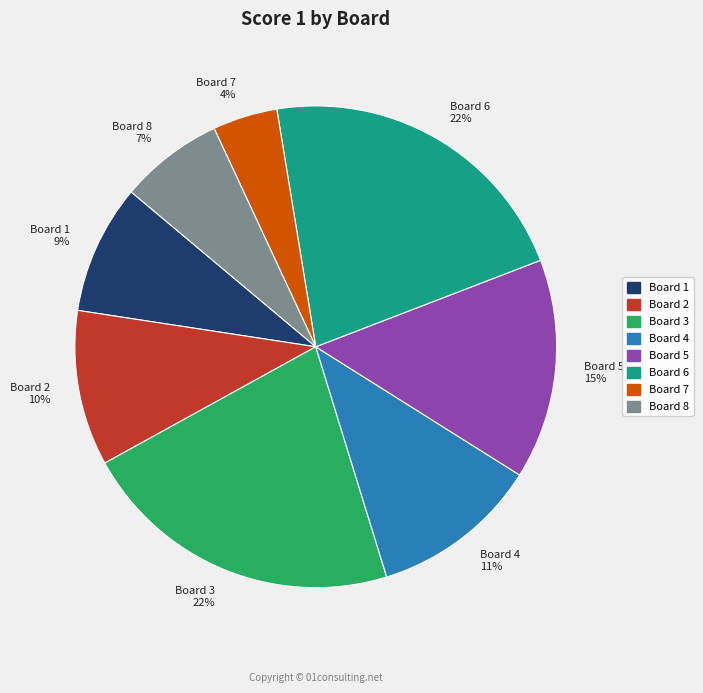

Combined, do Board 3 and Board 6 account for over 50%?

No